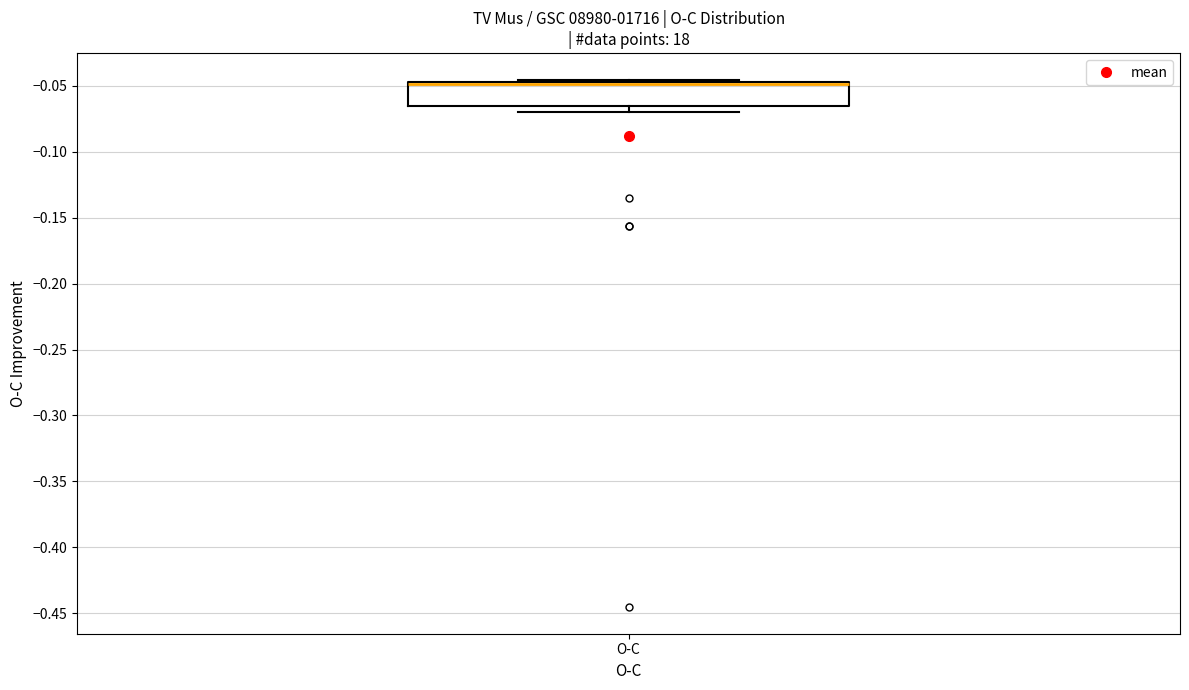

Where is the upper edge of the box for O-C on the y-axis? The values are not printed on the chart, so give them approximately, as read against the axis.

-0.045